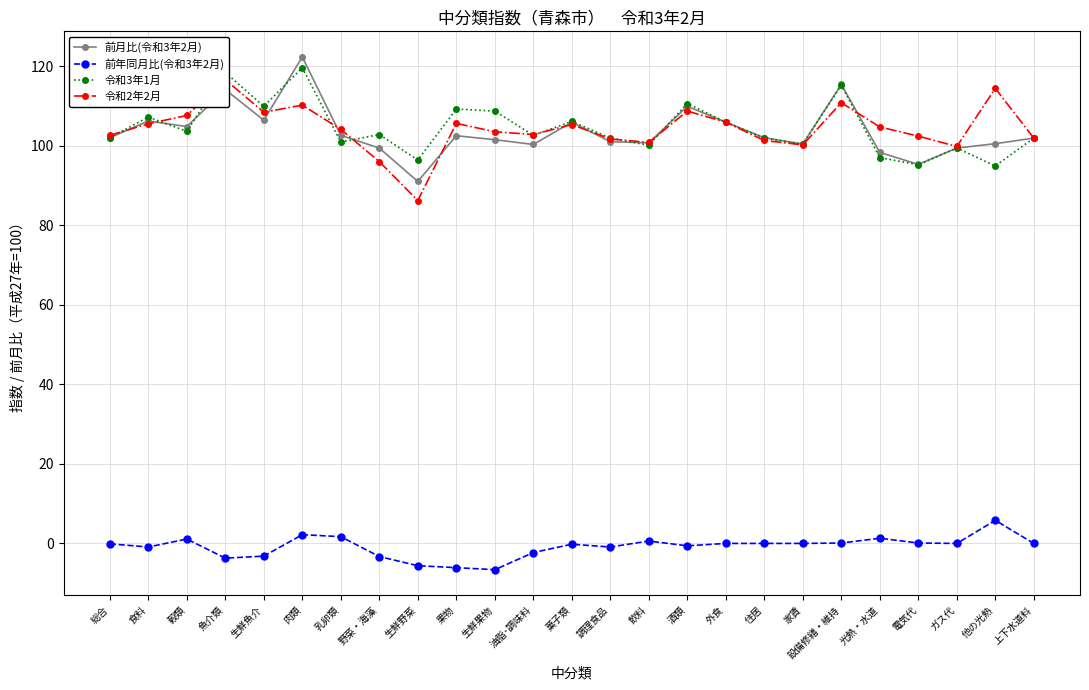

What is the difference between the maximum and minimum values in the 令和3年1月 series?

24.7